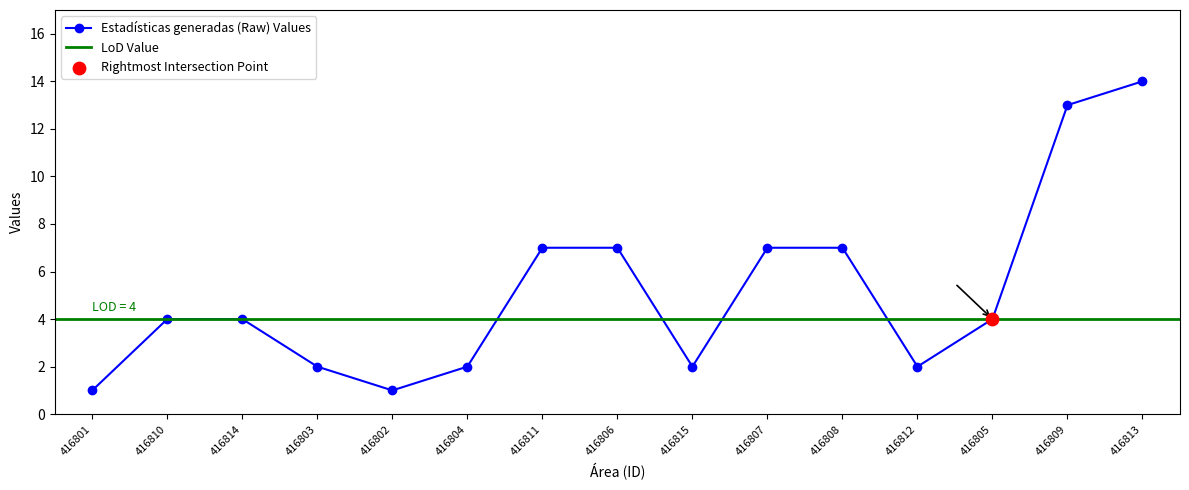

What is the ratio of the value at 416804 to the value at 416811?

0.3